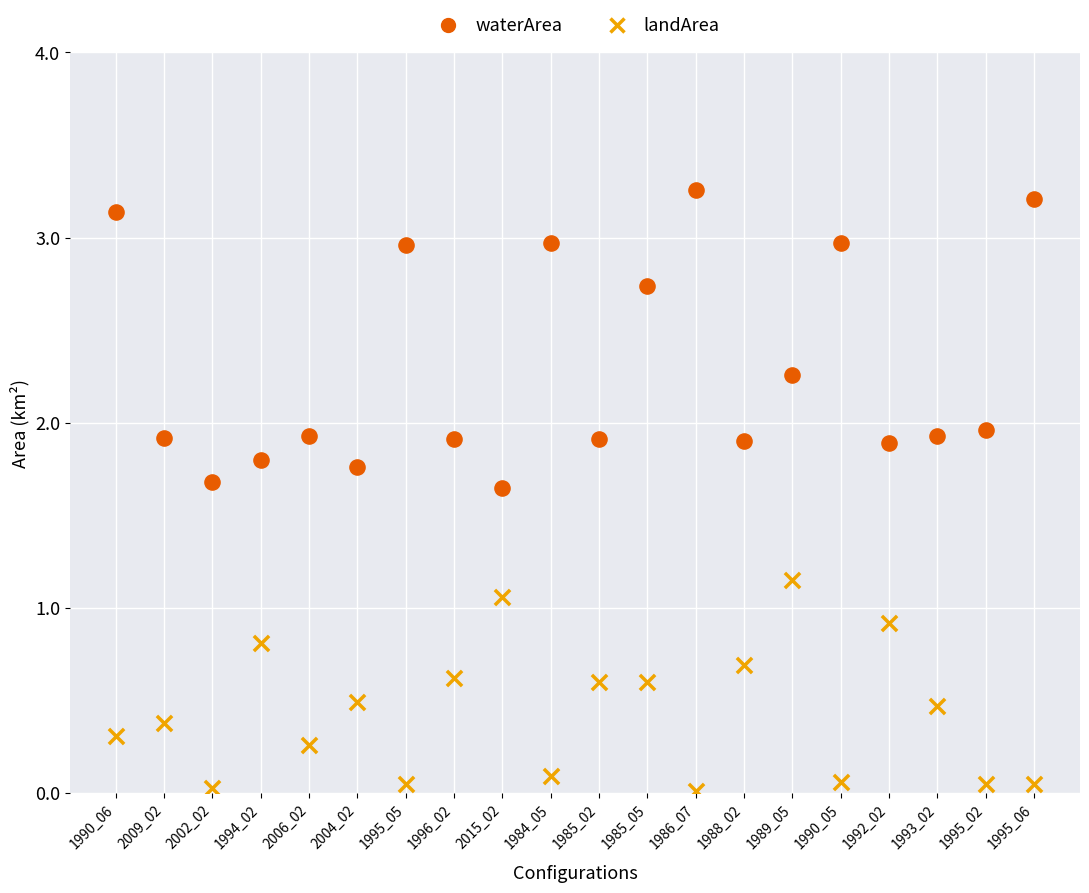

Which series contains the lowest Y value?

landArea